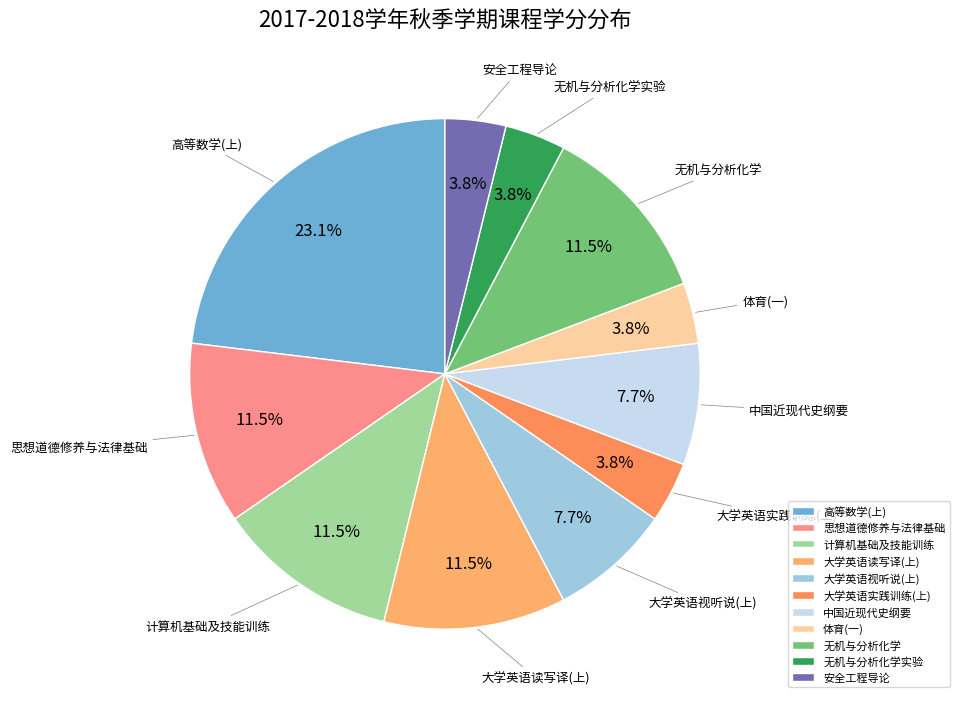

Count the number of slices in the pie.

11